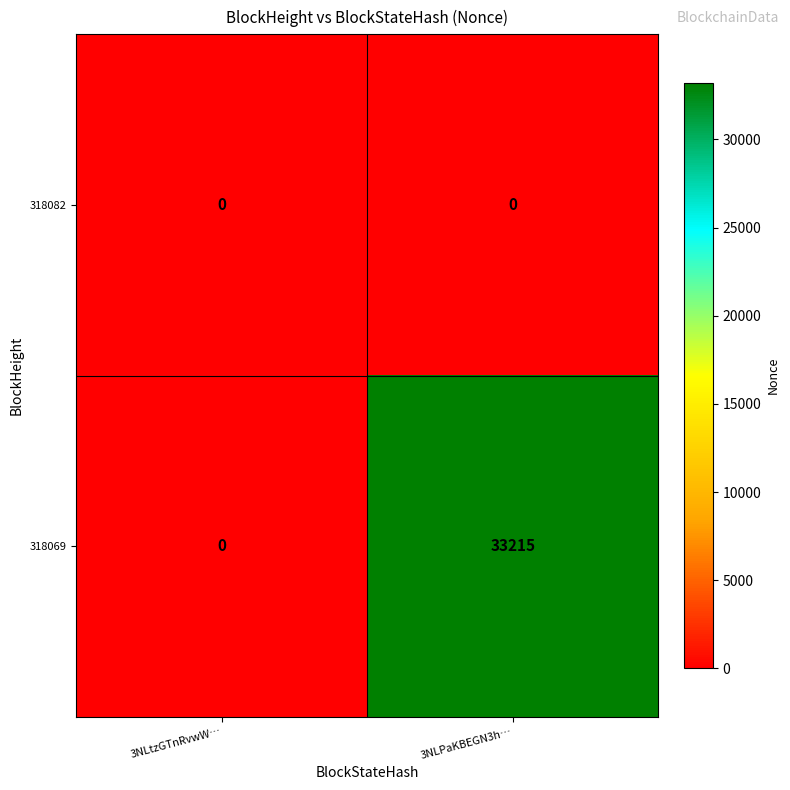

Rank the series by their average value, from lowest to highest.

318082, 318069